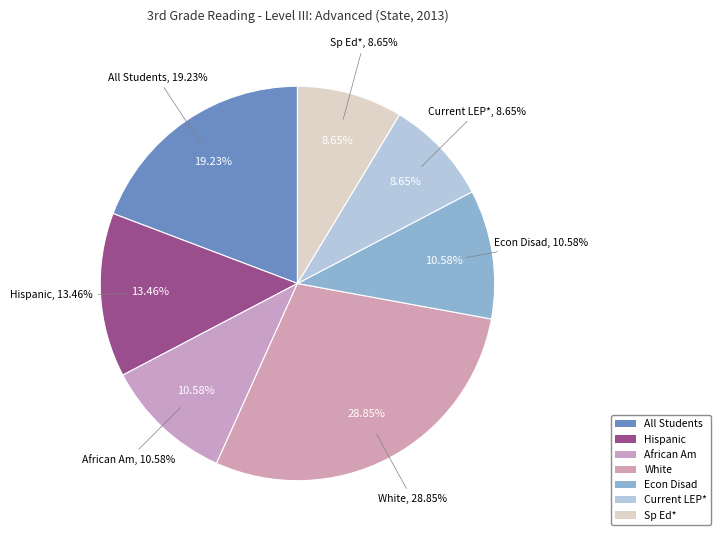

Count the number of slices in the pie.

7